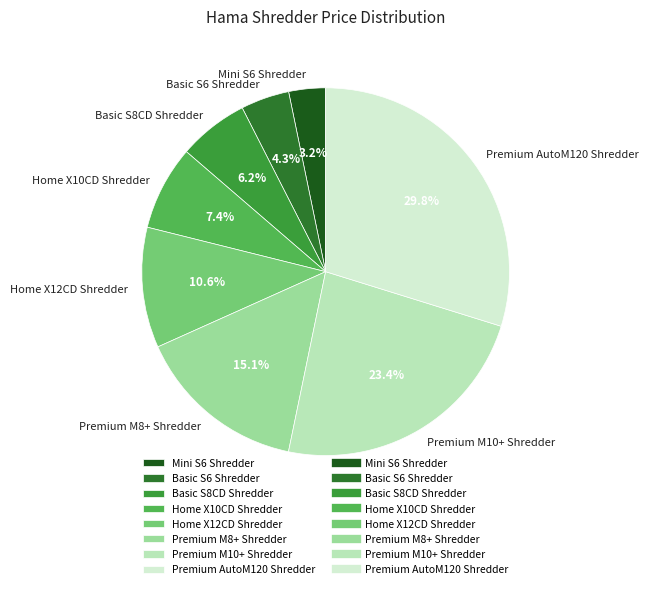

What is the ratio of the value at Basic S6 Shredder to the value at Basic S8CD Shredder?

0.7